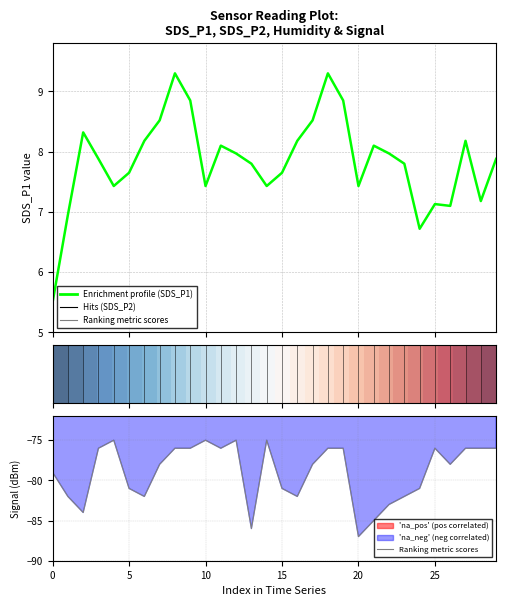

Which series has the largest total across all categories?

Enrichment profile (SDS_P1)